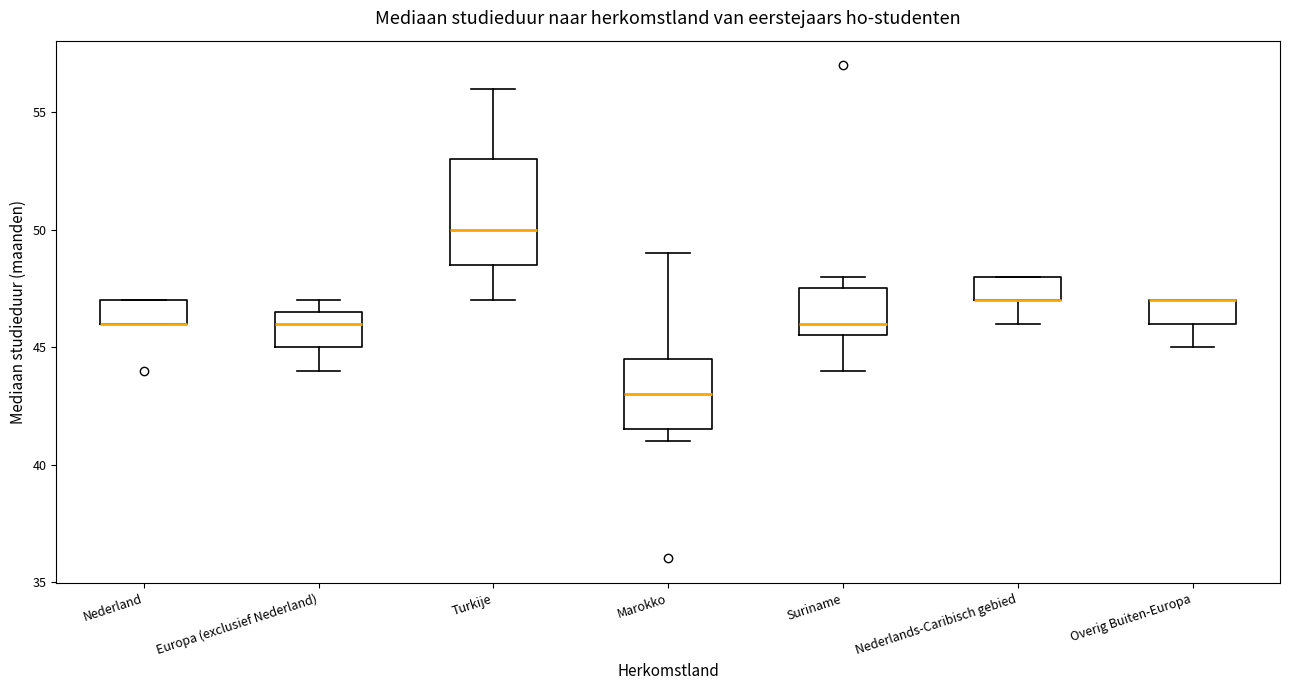

Which box is the tallest, from its lower edge to its upper edge?

Turkije